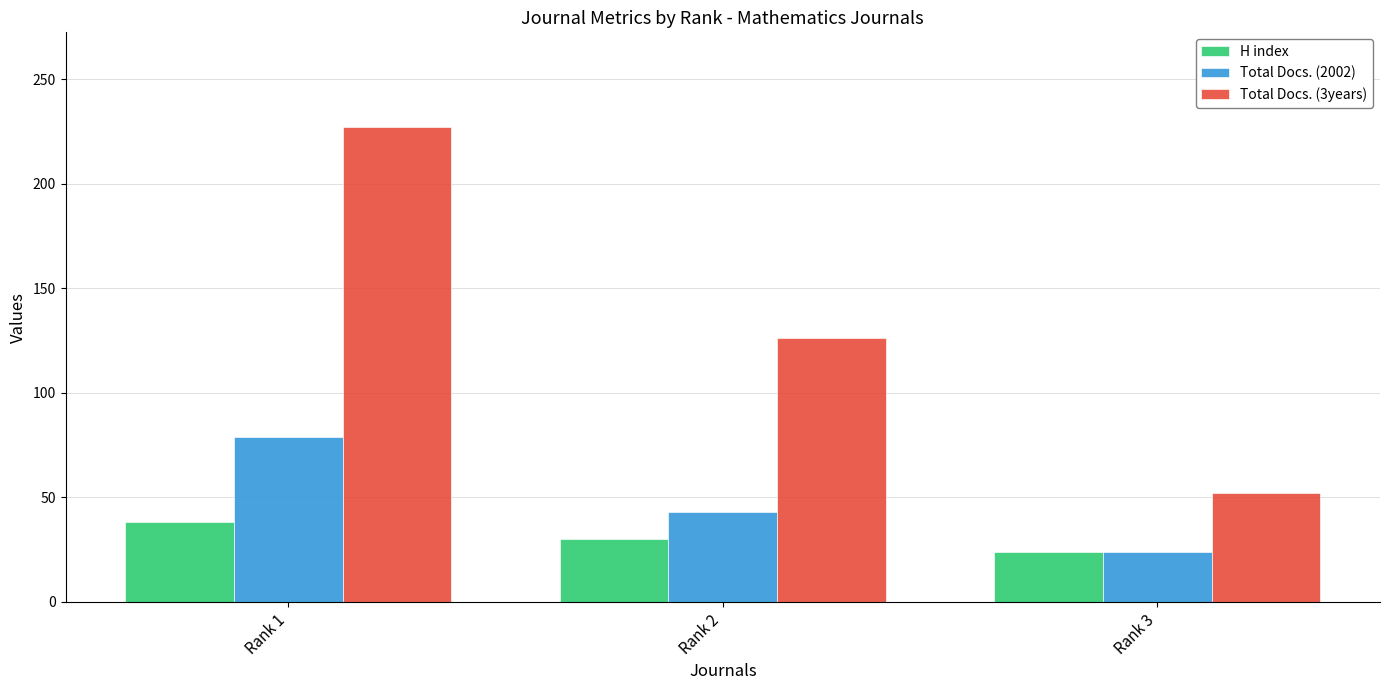

What is the average value of the Total Docs. (2002) series?

49